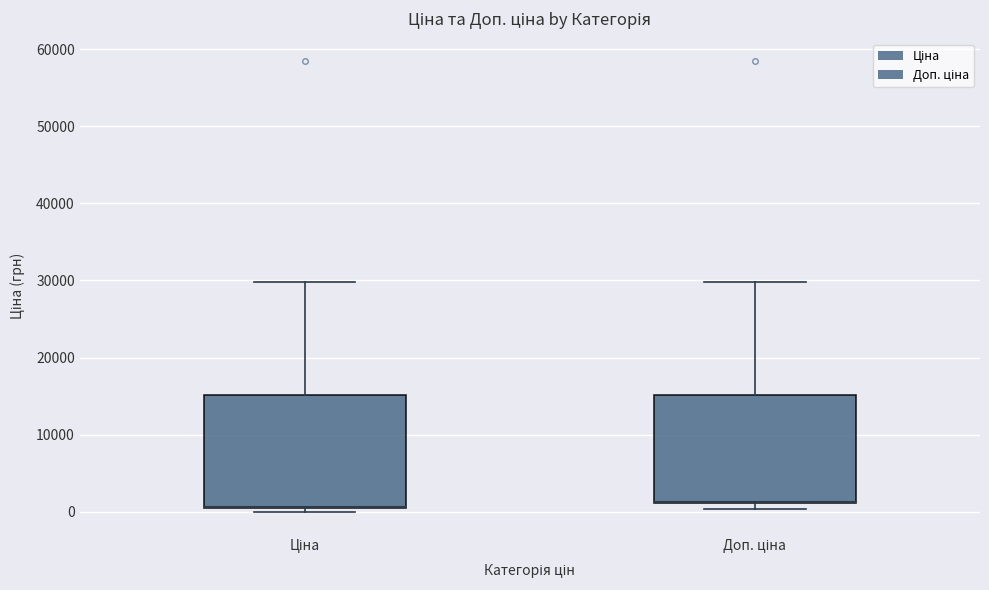

Where is the lower edge of the box for Ціна on the y-axis? The values are not printed on the chart, so give them approximately, as read against the axis.

1000